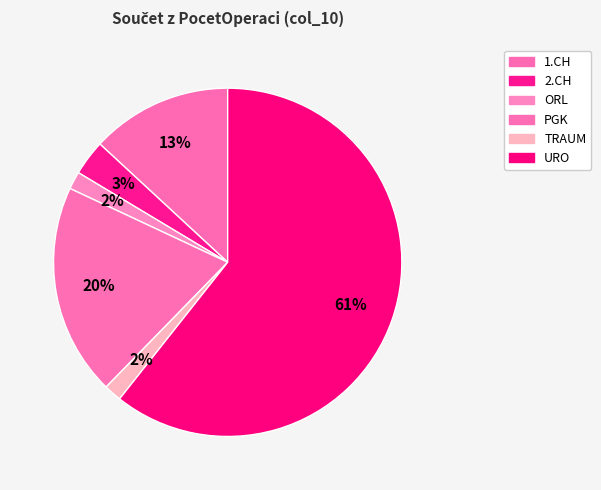

What is the majority slice?

URO